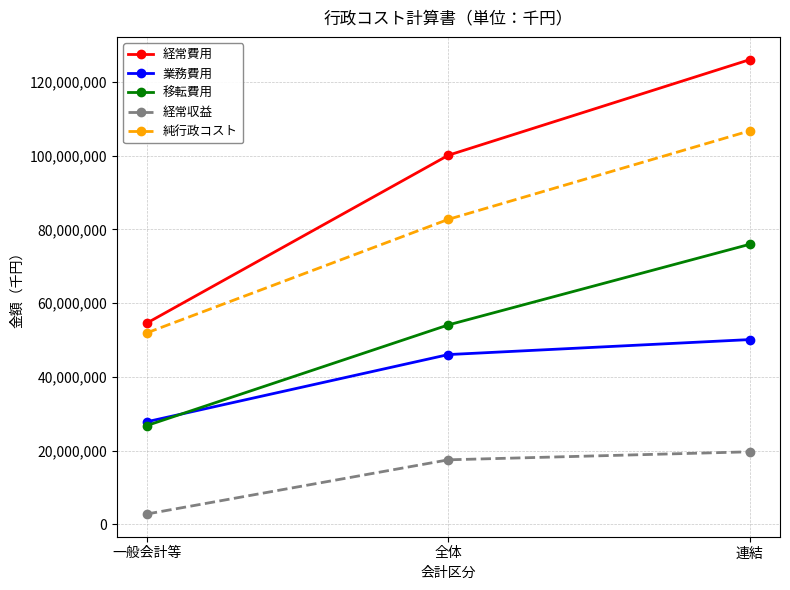

The 移転費用 series shows 75993413 at 連結. True or false?

True